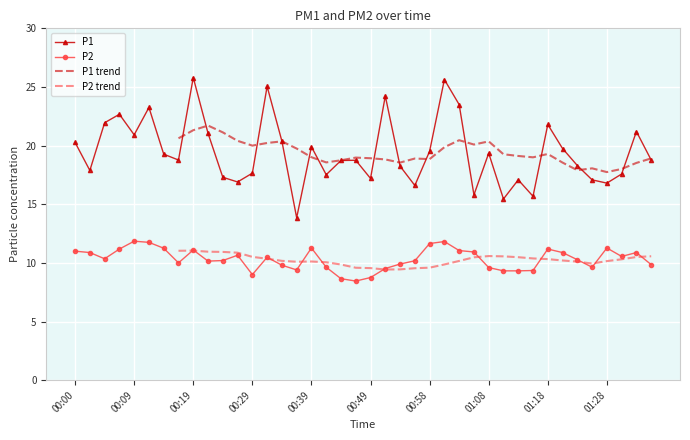

Reading right to left, extract all data points from this chart.

P1: 01:35=18.8	01:33=21.2	01:30=17.6	01:28=16.8	01:25=17.1	01:23=18.3	01:20=19.8	01:18=21.8	01:15=15.7	01:13=17.1	01:11=15.4	01:08=19.4	01:06=15.8	01:03=23.5	01:01=25.6	00:58=19.5	00:56=16.6	00:53=18.2	00:51=24.2	00:49=17.2	00:46=18.8	00:44=18.7	00:41=17.5	00:39=19.9	00:36=13.8	00:34=20.4	00:31=25.1	00:29=17.6	00:27=16.9	00:24=17.3	00:22=21.1	00:19=25.8	00:17=18.8	00:14=19.3	00:12=23.2	00:09=20.9	00:07=22.7	00:05=21.9	00:02=17.9	00:00=20.3
P2: 01:35=9.8	01:33=10.9	01:30=10.6	01:28=11.3	01:25=9.6	01:23=10.3	01:20=10.9	01:18=11.2	01:15=9.3	01:13=9.3	01:11=9.3	01:08=9.6	01:06=10.9	01:03=11.1	01:01=11.8	00:58=11.7	00:56=10.2	00:53=9.9	00:51=9.5	00:49=8.8	00:46=8.4	00:44=8.7	00:41=9.6	00:39=11.3	00:36=9.4	00:34=9.8	00:31=10.5	00:29=9.0	00:27=10.7	00:24=10.2	00:22=10.2	00:19=11.1	00:17=10.0	00:14=11.2	00:12=11.8	00:09=11.8	00:07=11.2	00:05=10.3	00:02=10.9	00:00=11.0